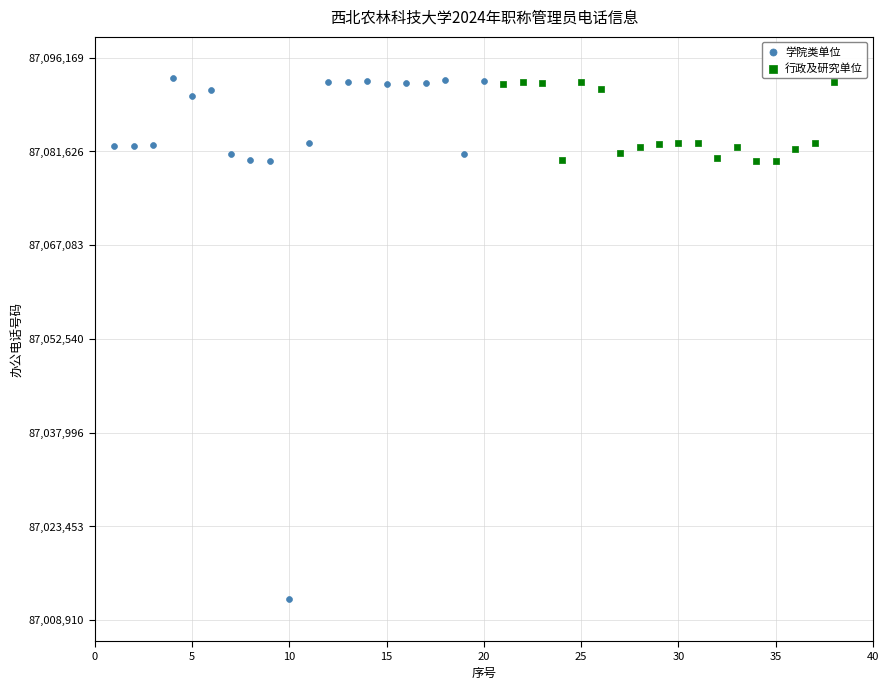

Which series reaches the minimum Y coordinate?

学院类单位